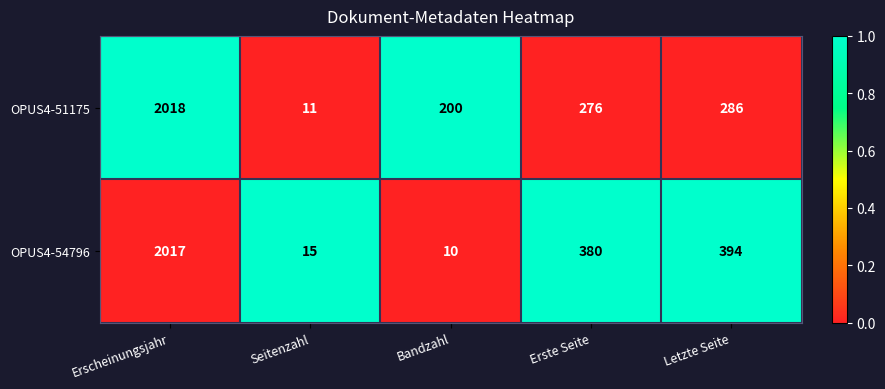

What is the spread (max minus min) of values at Bandzahl?

190